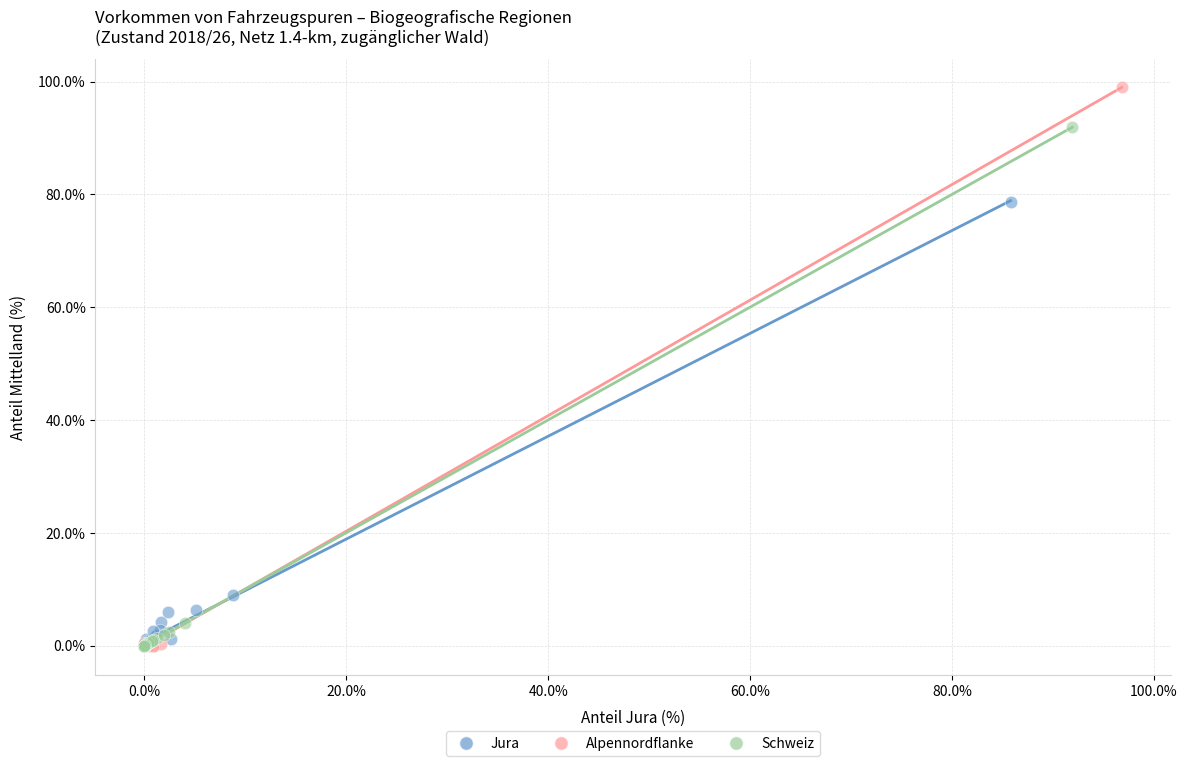

Which series contains the highest Y value?

Alpennordflanke